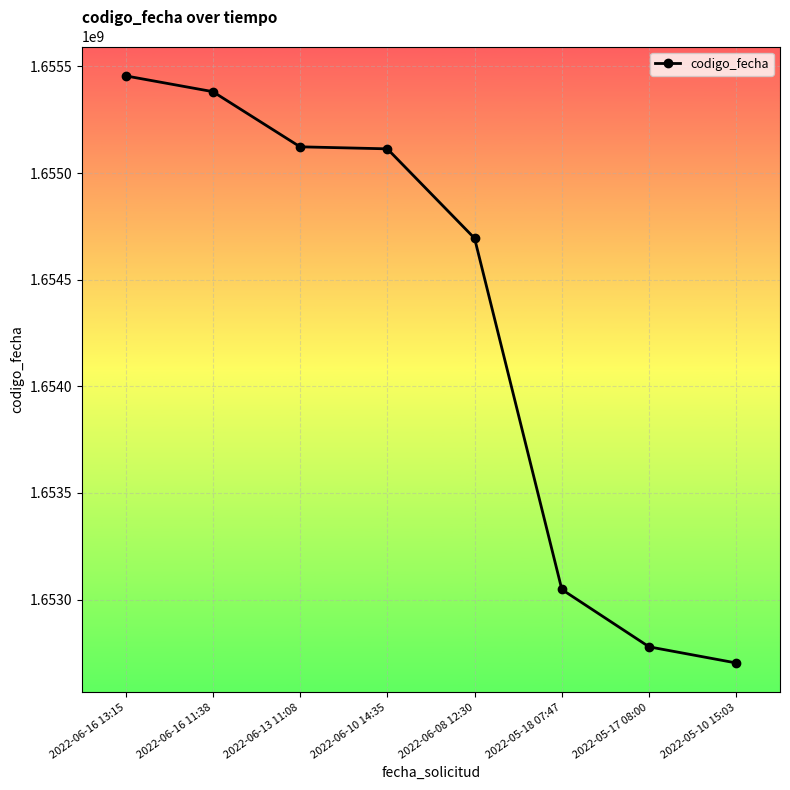

True or false: there are more than 2 points higher than both neighbors.

False